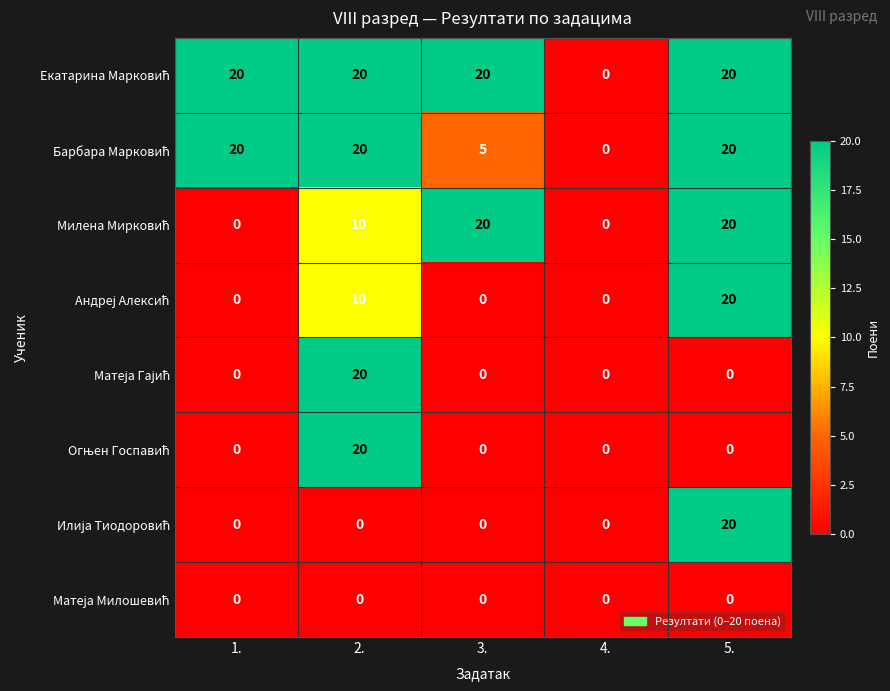

At how many categories does at least one series exceed 6?

4